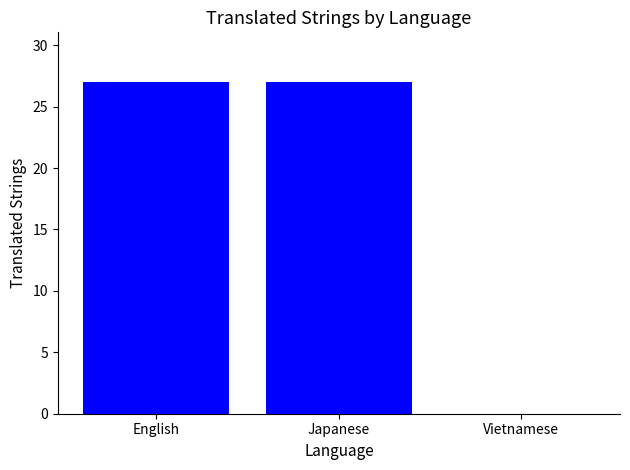

What is the greatest value displayed?

27